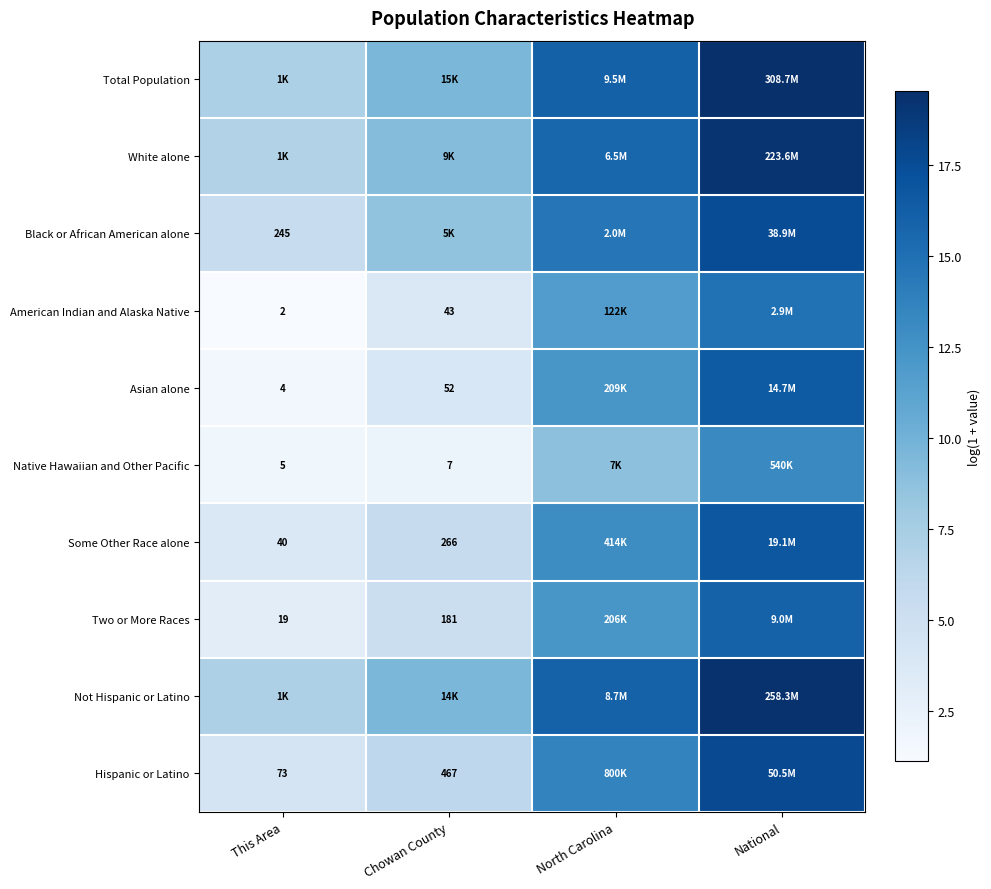

Which series has the widest spread of values?

Asian alone